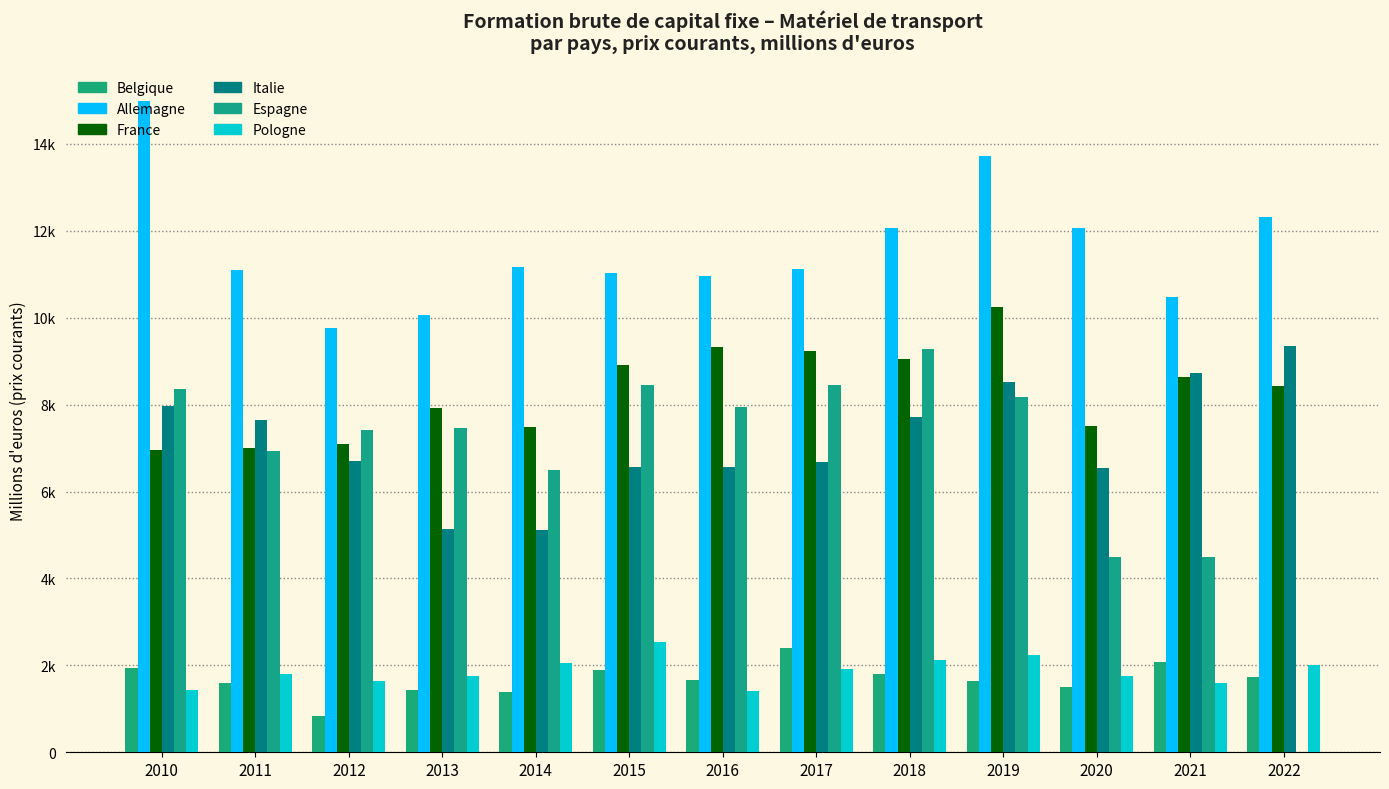

Rank the categories by Pologne value from highest to lowest.

2015, 2019, 2018, 2014, 2022, 2017, 2011, 2013, 2020, 2012, 2021, 2010, 2016